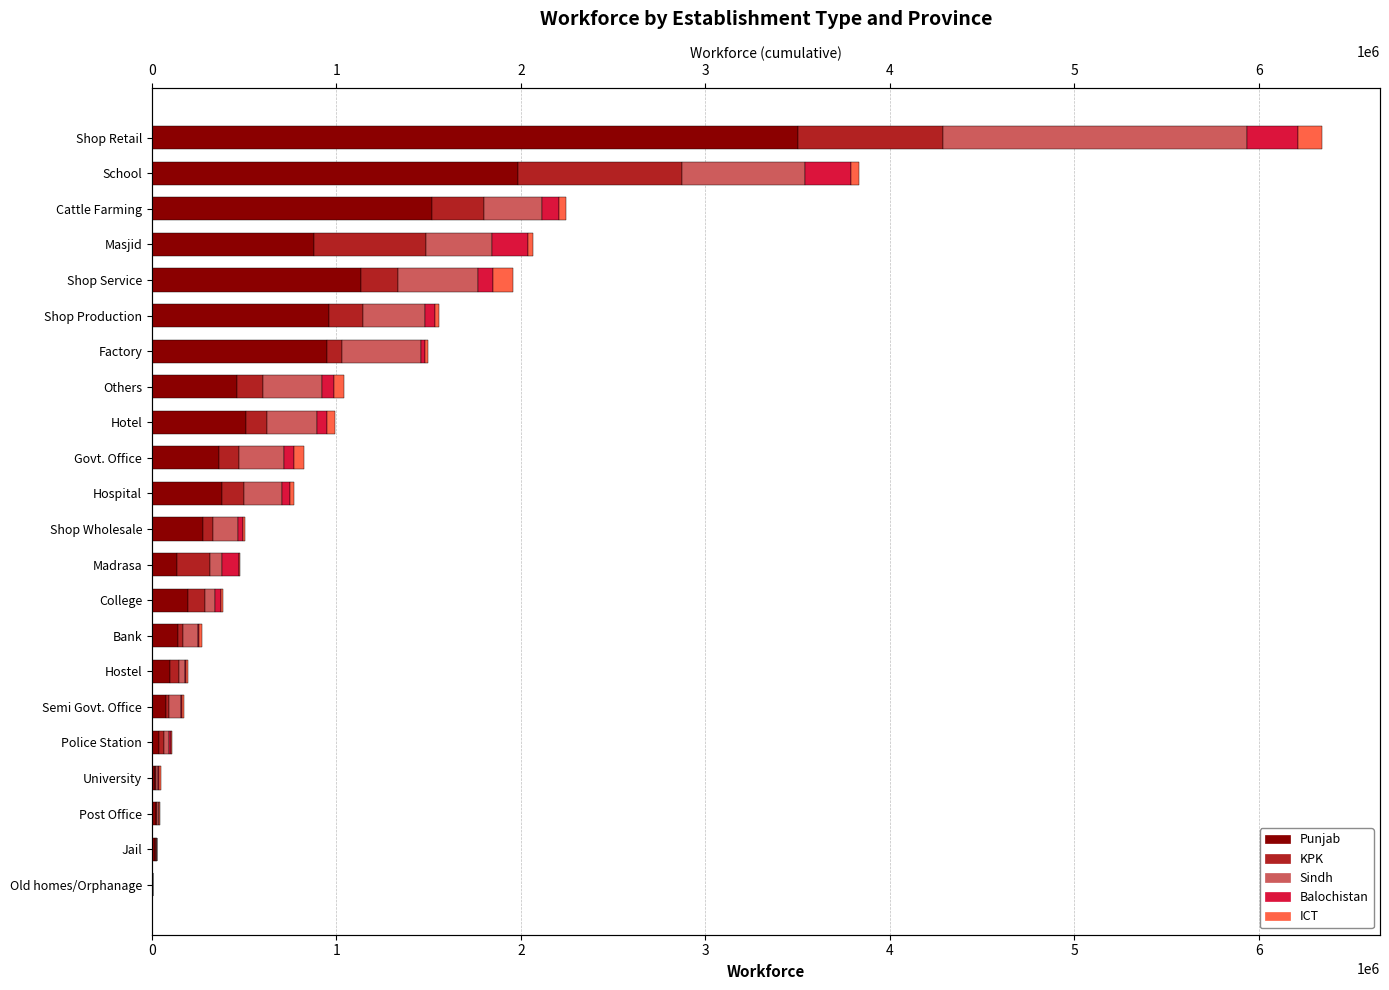

What is the difference between the maximum and minimum values in the ICT series?

127792